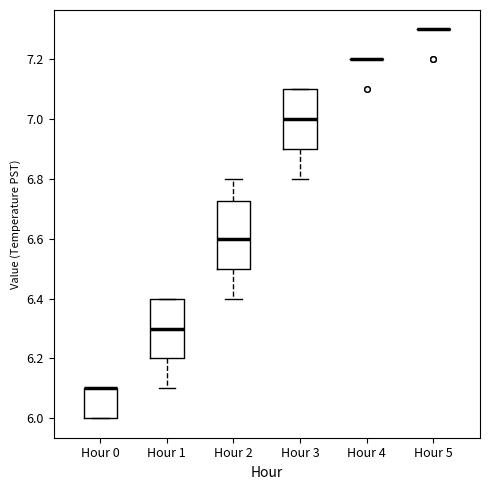

Reading left to right, read every box against the y-axis: the position of its median line, the range the box covers, and the ends of its whiskers. The values are not printed on the chart, so give them approximately, as read against the axis.

Hour 0: median 6.10 (drawn on the box's upper edge), box 6.00 to 6.10, whiskers 6.00 to 6.10
Hour 1: median 6.30, box 6.20 to 6.40, whiskers 6.10 to 6.40
Hour 2: median 6.60, box 6.50 to 6.72, whiskers 6.40 to 6.80
Hour 3: median 7.00, box 6.90 to 7.10, whiskers 6.80 to 7.10
Hour 4: box collapsed to a line at 7.20, whiskers 7.20 to 7.20
Hour 5: box collapsed to a line at 7.30, whiskers 7.30 to 7.30